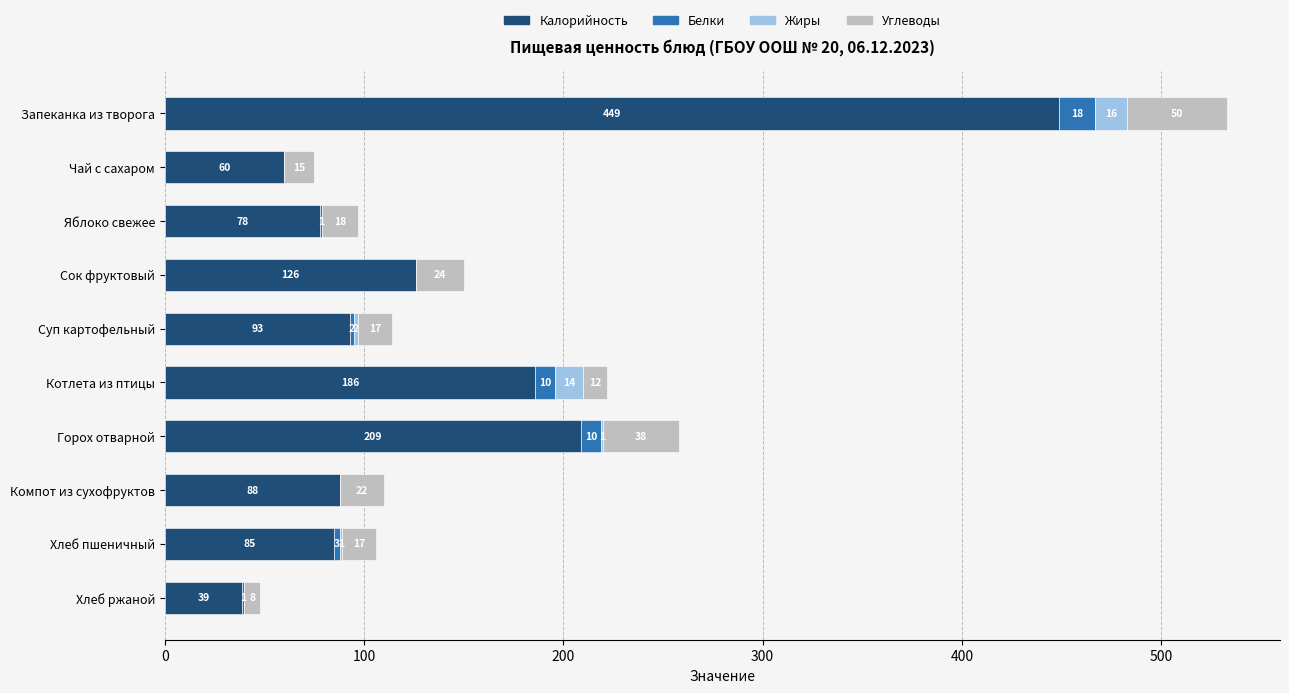

At which label is Калорийность closest to 244?

Горох отварной